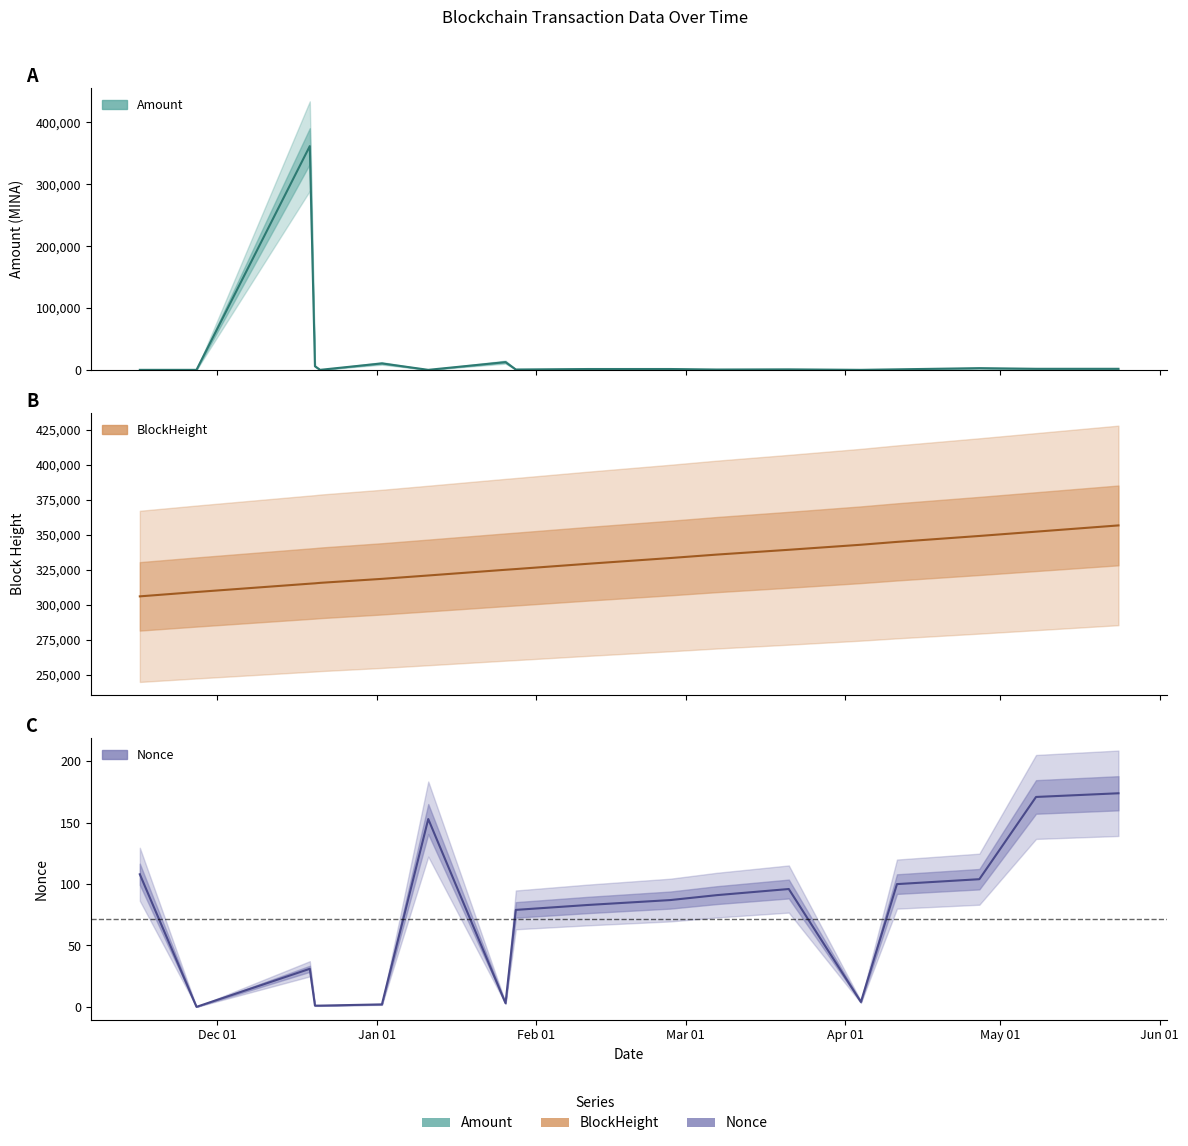

Count the number of categories in the chart.

18